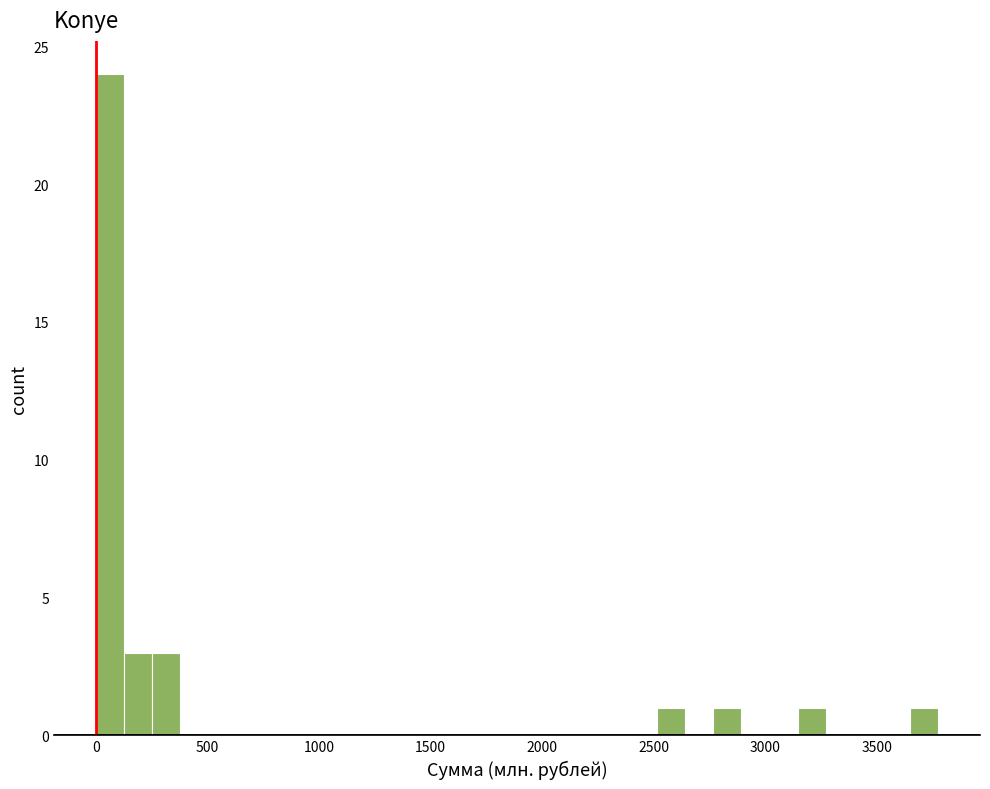

Read against the x-axis, roughly where is the centre of the tallest bar?

50